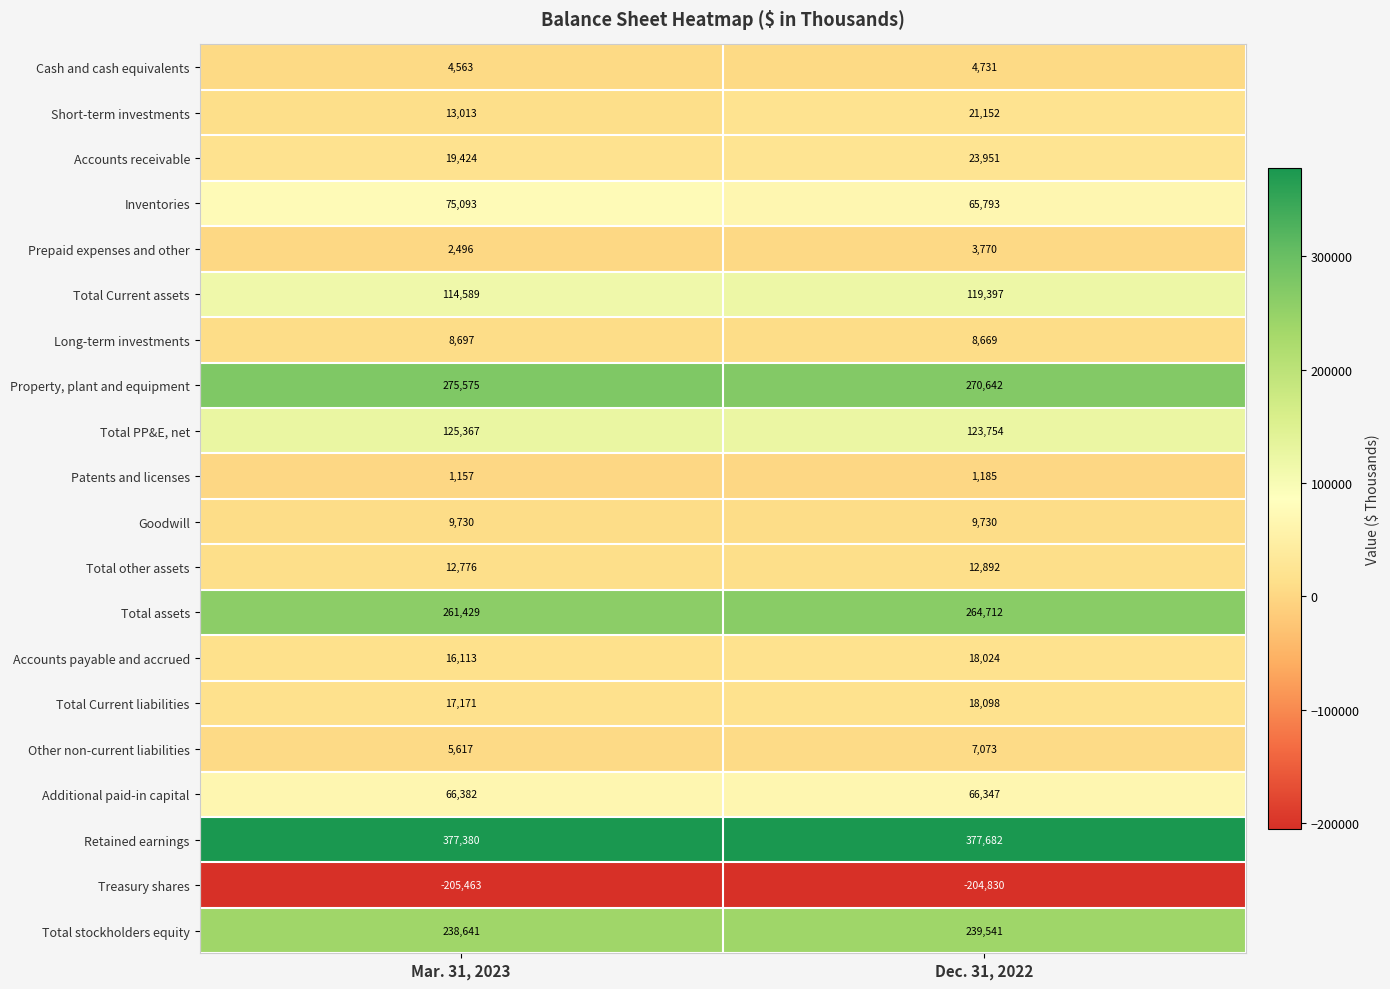

At Mar. 31, 2023, list the series in order from largest to smallest.

Retained earnings, Property, plant and equipment, Total assets, Total stockholders equity, Total PP&E, net, Total Current assets, Inventories, Additional paid-in capital, Accounts receivable, Total Current liabilities, Accounts payable and accrued, Short-term investments, Total other assets, Goodwill, Long-term investments, Other non-current liabilities, Cash and cash equivalents, Prepaid expenses and other, Patents and licenses, Treasury shares